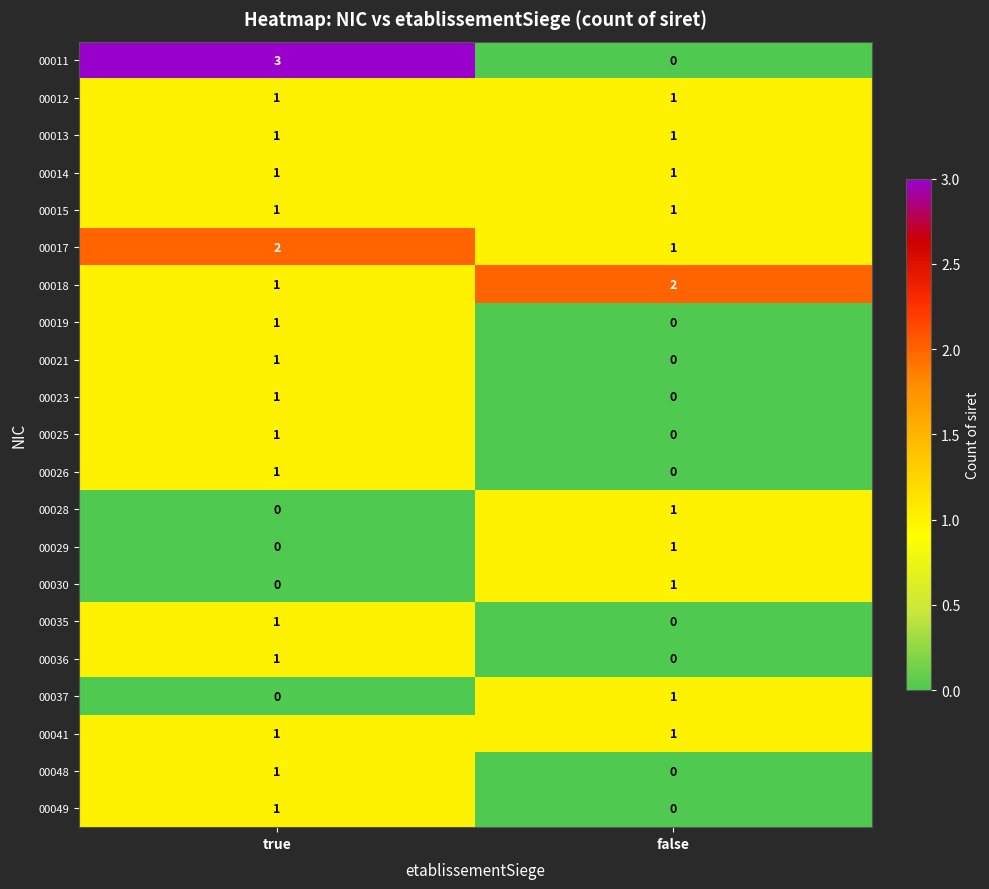

Which series has the widest spread of values?

00011